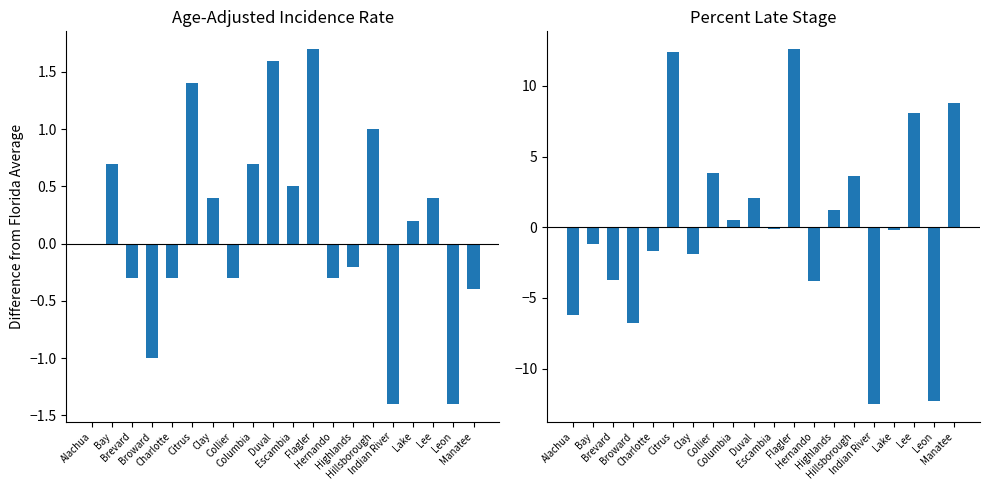

At which label does Age-Adjusted Incidence Rate first exceed 0?

Bay